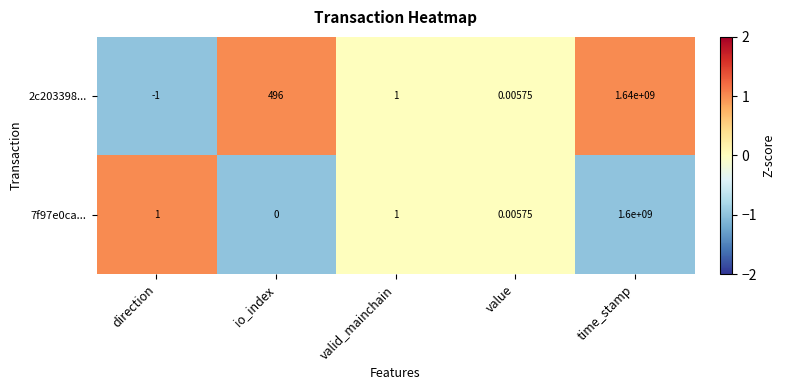

At which category does the chart reach its minimum across all series?

direction